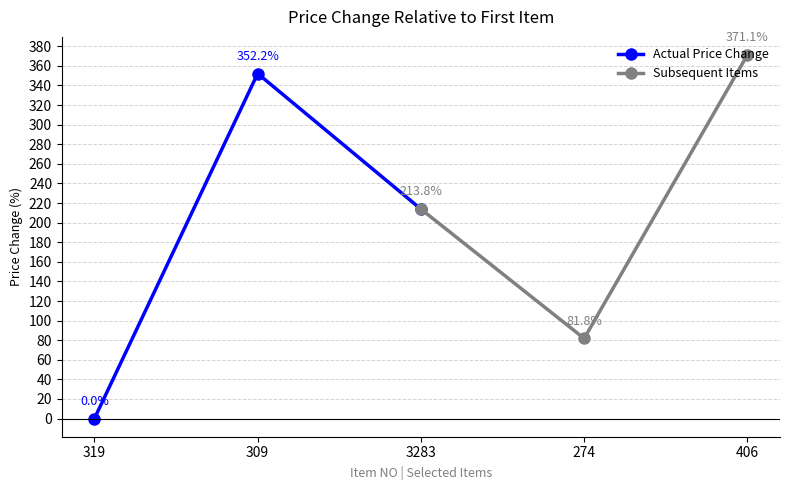

List the labels in order of Actual Price Change value, largest first.

309, 3283, 319